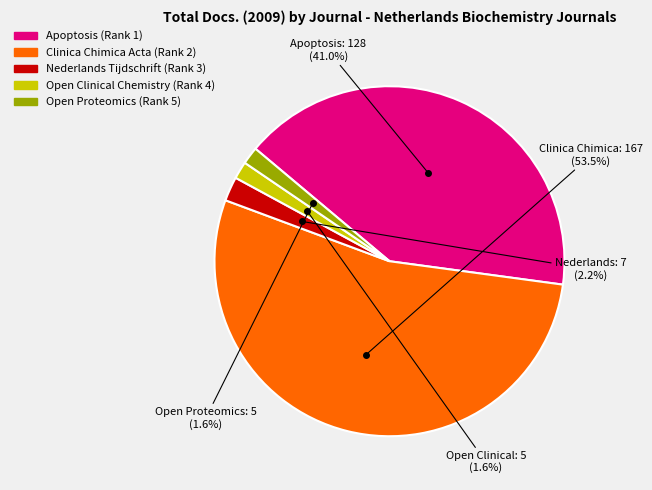

What percentage is the Open Clinical Chemistry (Rank 4) slice, to the nearest percent?

2%